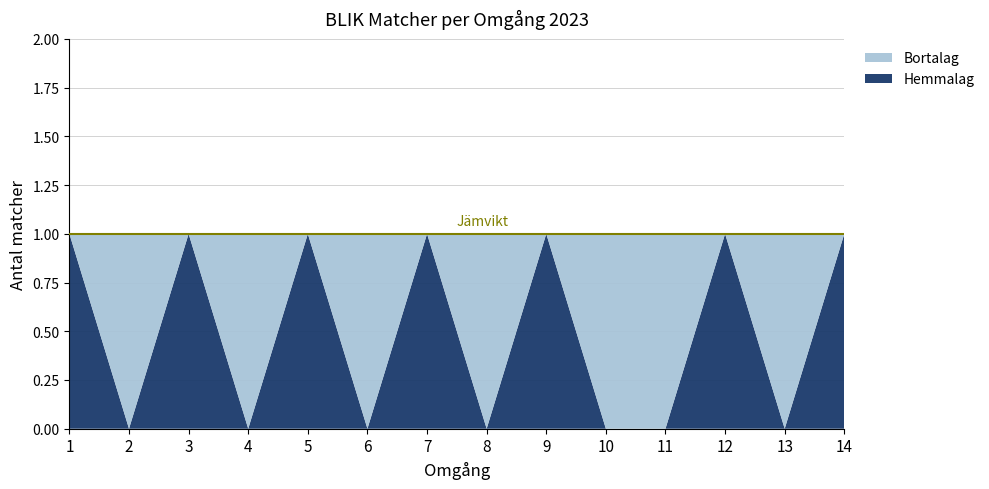

Reading left to right, what are all the values shown in this chart?

Hemmalag (BLIK): 1=1	2=0	3=1	4=0	5=1	6=0	7=1	8=0	9=1	10=0	11=0	12=1	13=0	14=1
Bortalag (BLIK): 1=0	2=1	3=0	4=1	5=0	6=1	7=0	8=1	9=0	10=1	11=1	12=0	13=1	14=0